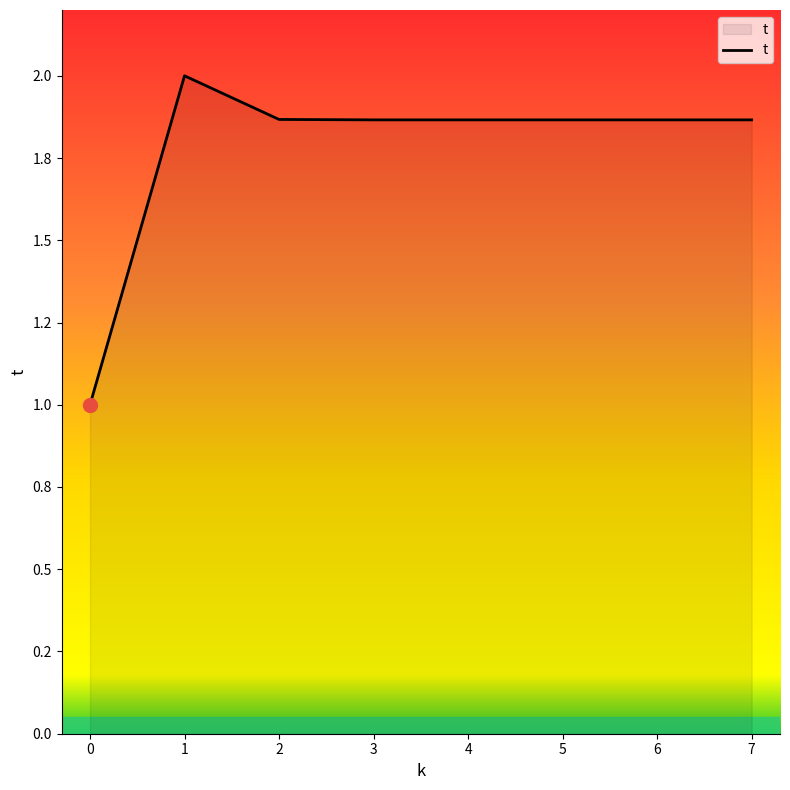

List the labels in order of value, smallest first.

0, 5, 6, 7, 4, 3, 2, 1